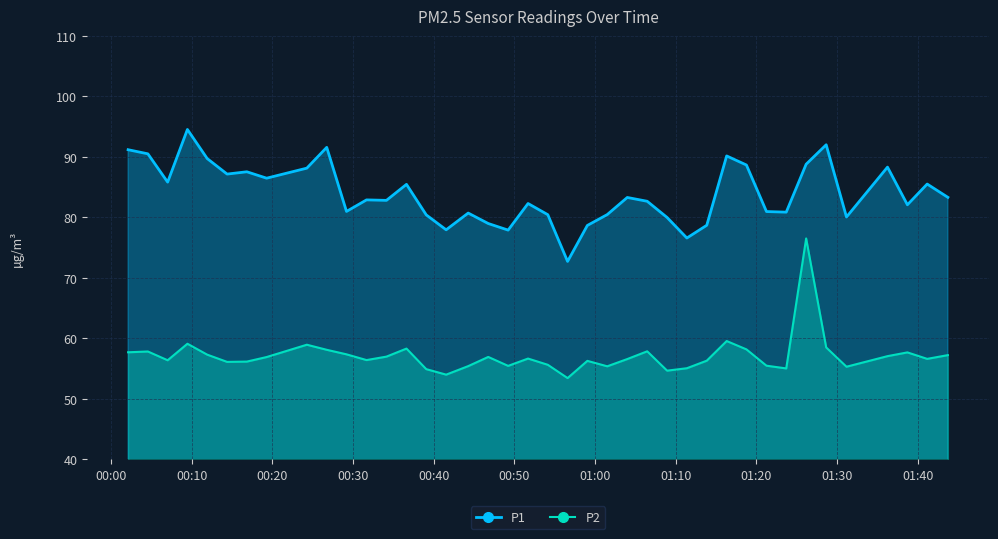

How many lines are shown in the chart?

2